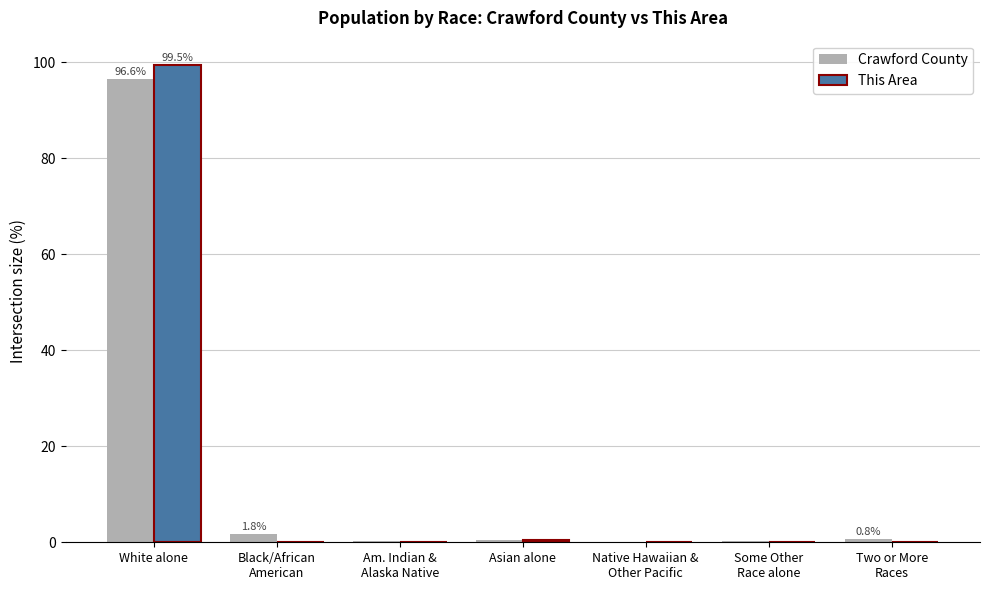

What is the sum of all This Area values?

100.0